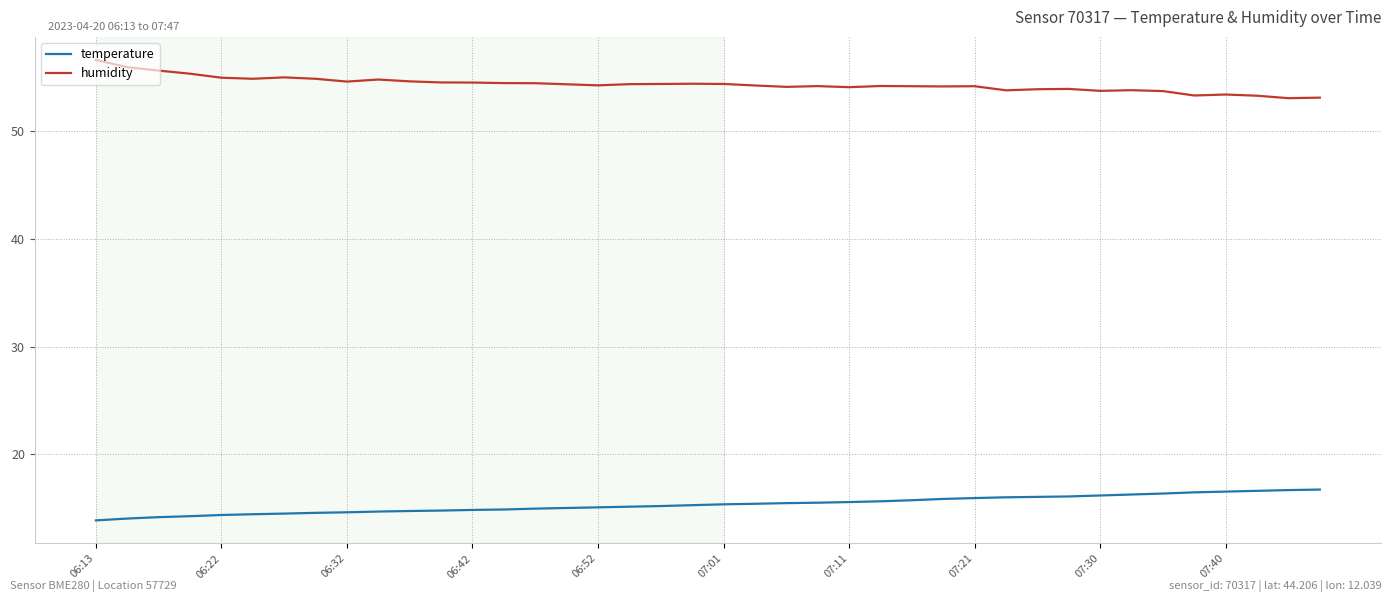

True or false: temperature and humidity cross at least once.

False